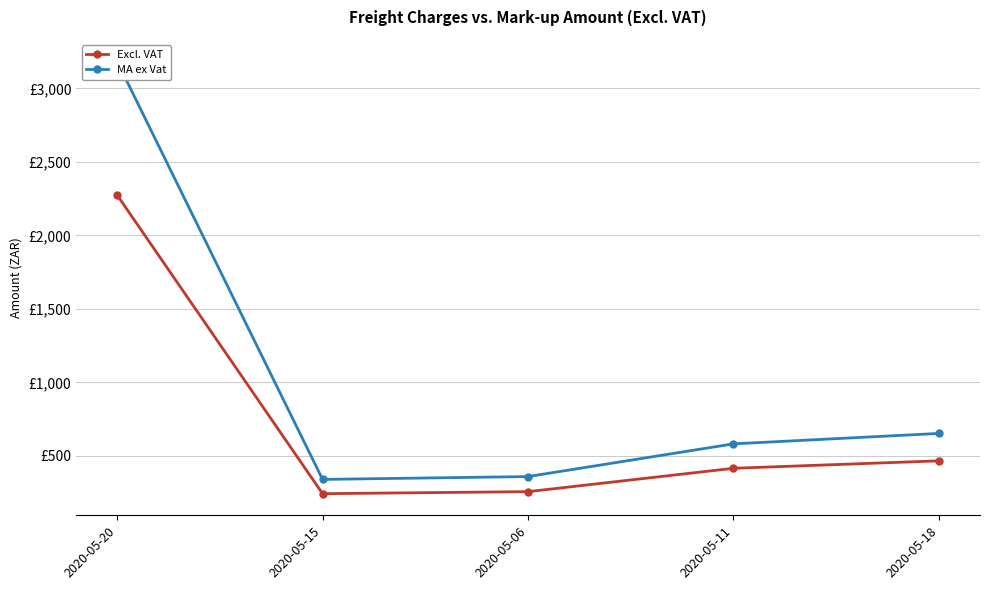

What is the sum of all MA ex Vat values?

5117.4